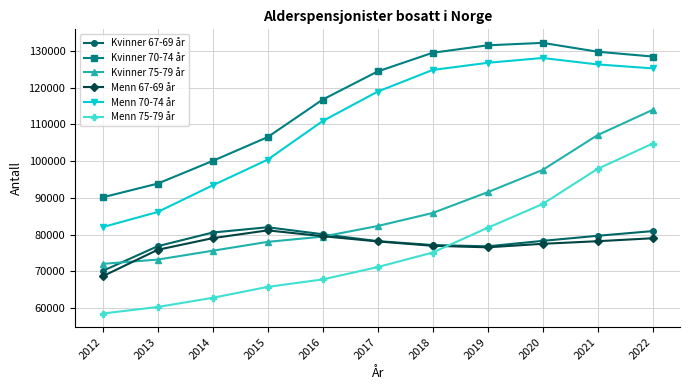

The value of Menn 75-79 år at 2018 is 109663. True or false?

False